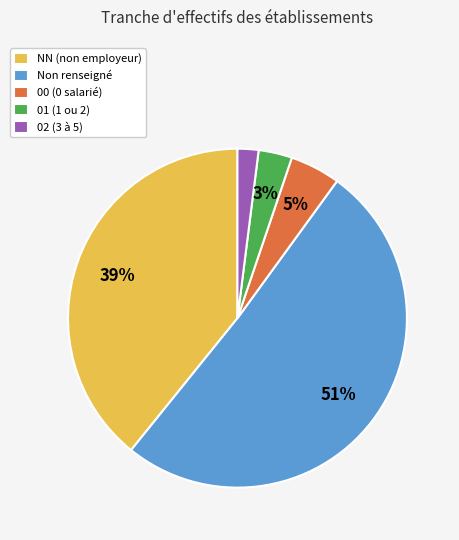

Rank the categories by value from highest to lowest.

Non renseigné, NN (non employeur), 00 (0 salarié), 01 (1 ou 2), 02 (3 à 5)